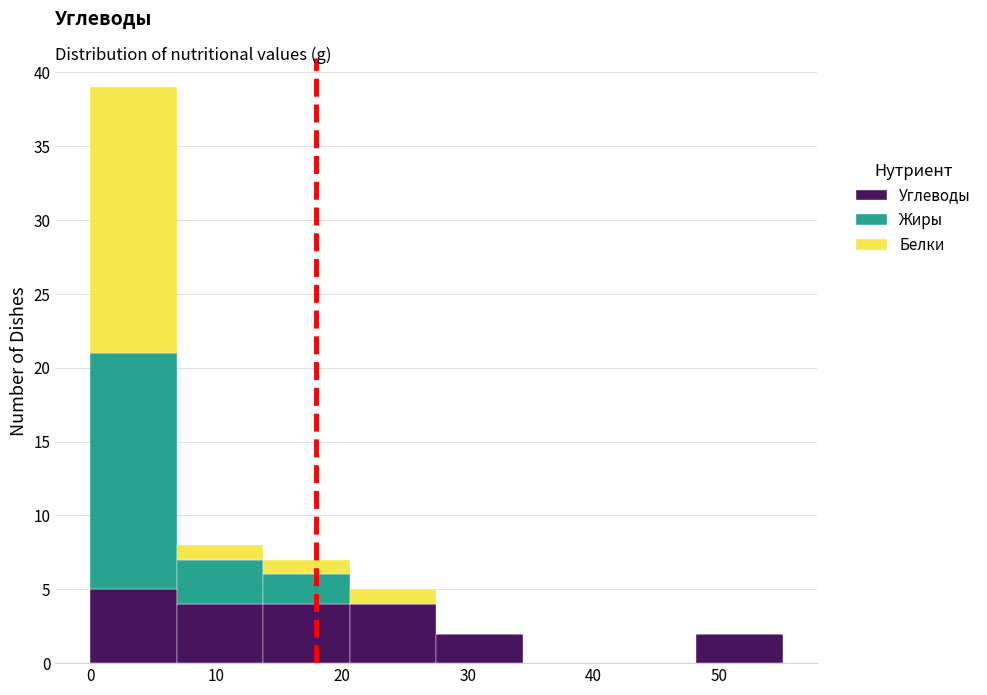

Reading left to right, list every stacked bar in this chart as the range it spans on the x-axis followed by its total height. Neither the bar edges nor the heights are printed on the chart, so give them approximately, as read against the axes.

0 to 7: 39
7 to 14: 8
14 to 21: 7
21 to 28: 5
28 to 34: 2
34 to 41: 0
41 to 48: 0
48 to 55: 2